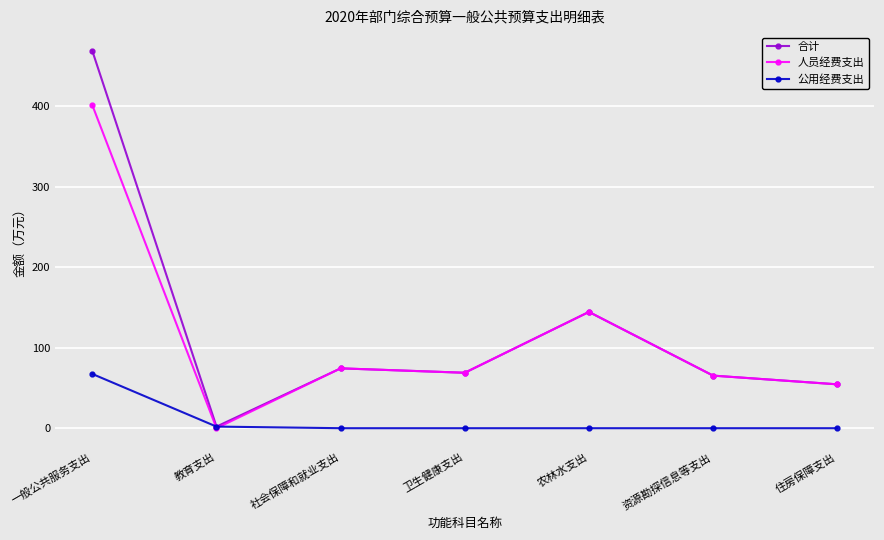

True or false: 人员经费支出 has a value of 530.2 at 一般公共服务支出.

False